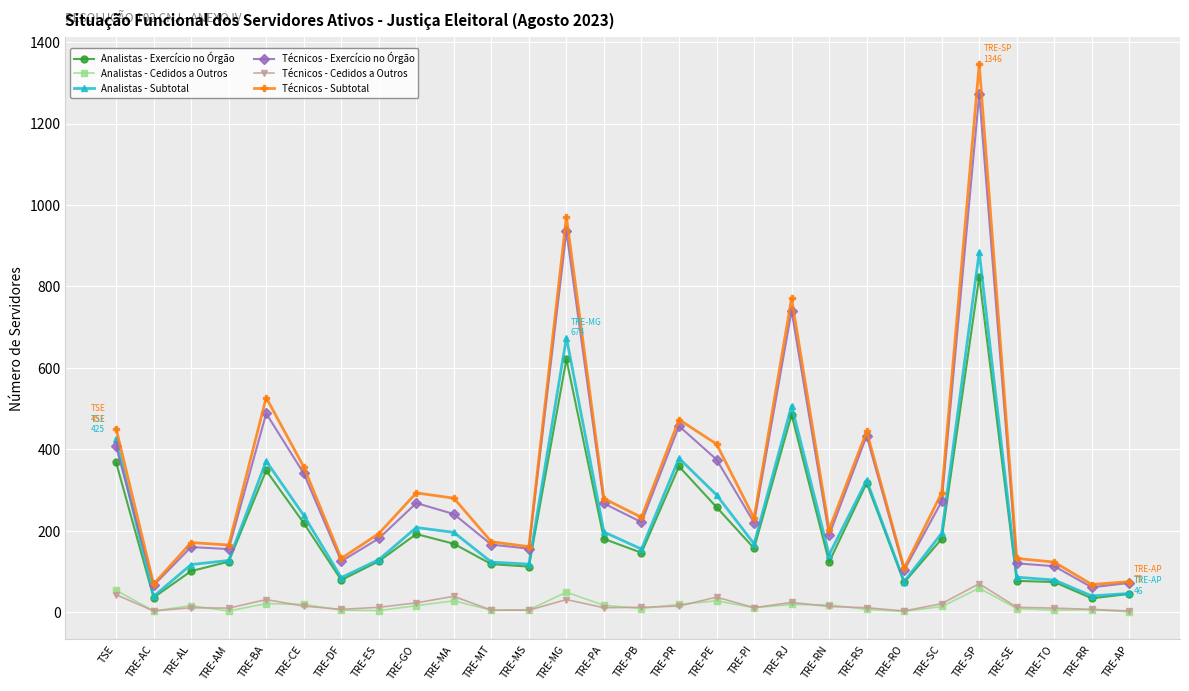

What is the label of the 9th point from the left?

TRE-GO